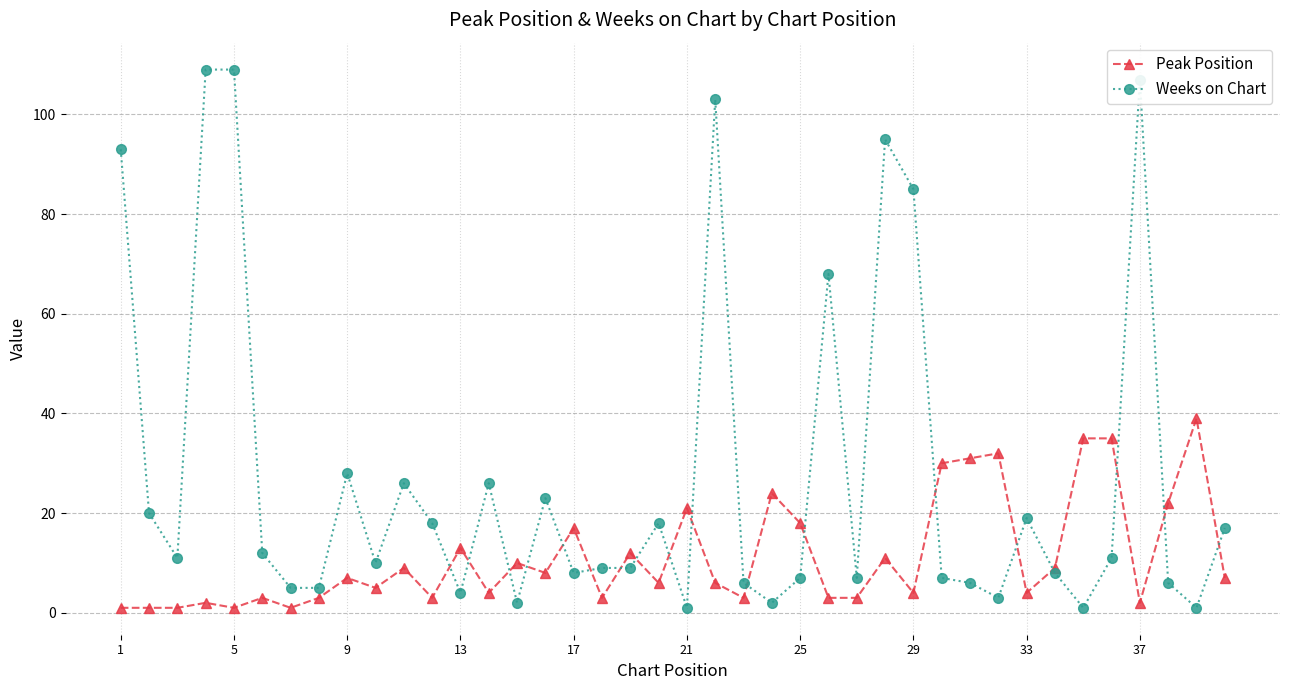

After their last crossing, which series has the higher values: Peak Position or Weeks on Chart?

Weeks on Chart